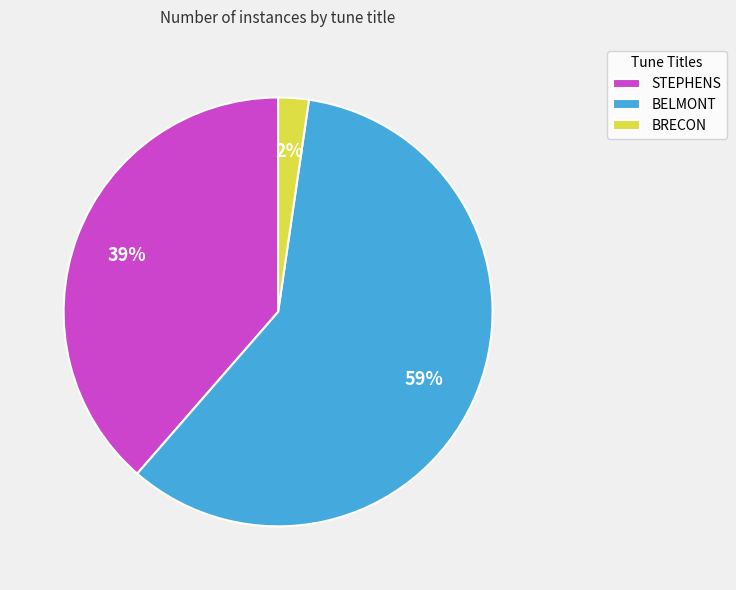

Is there any slice that represents more than half of the pie?

Yes